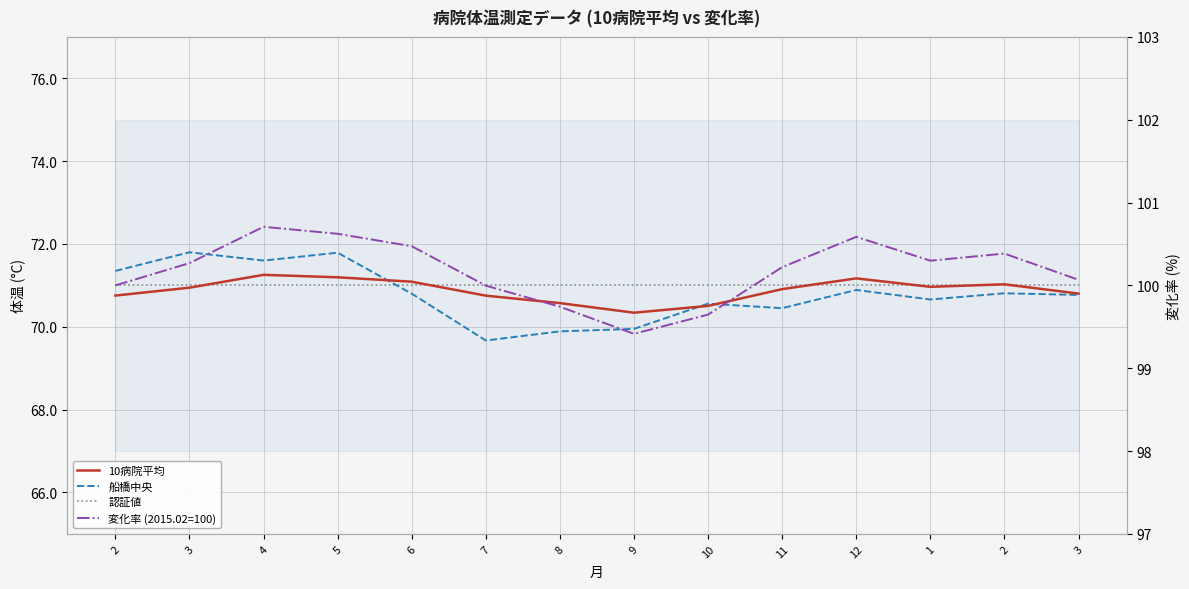

True or false: 変化率 (2015.02=100) and 船橋中央 cross at least once.

False